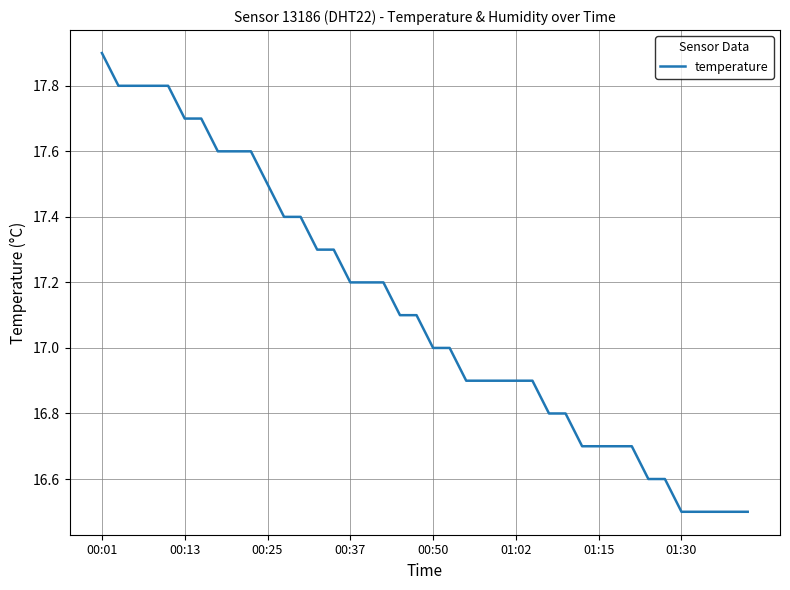

What is the difference between the maximum and minimum values?

1.4